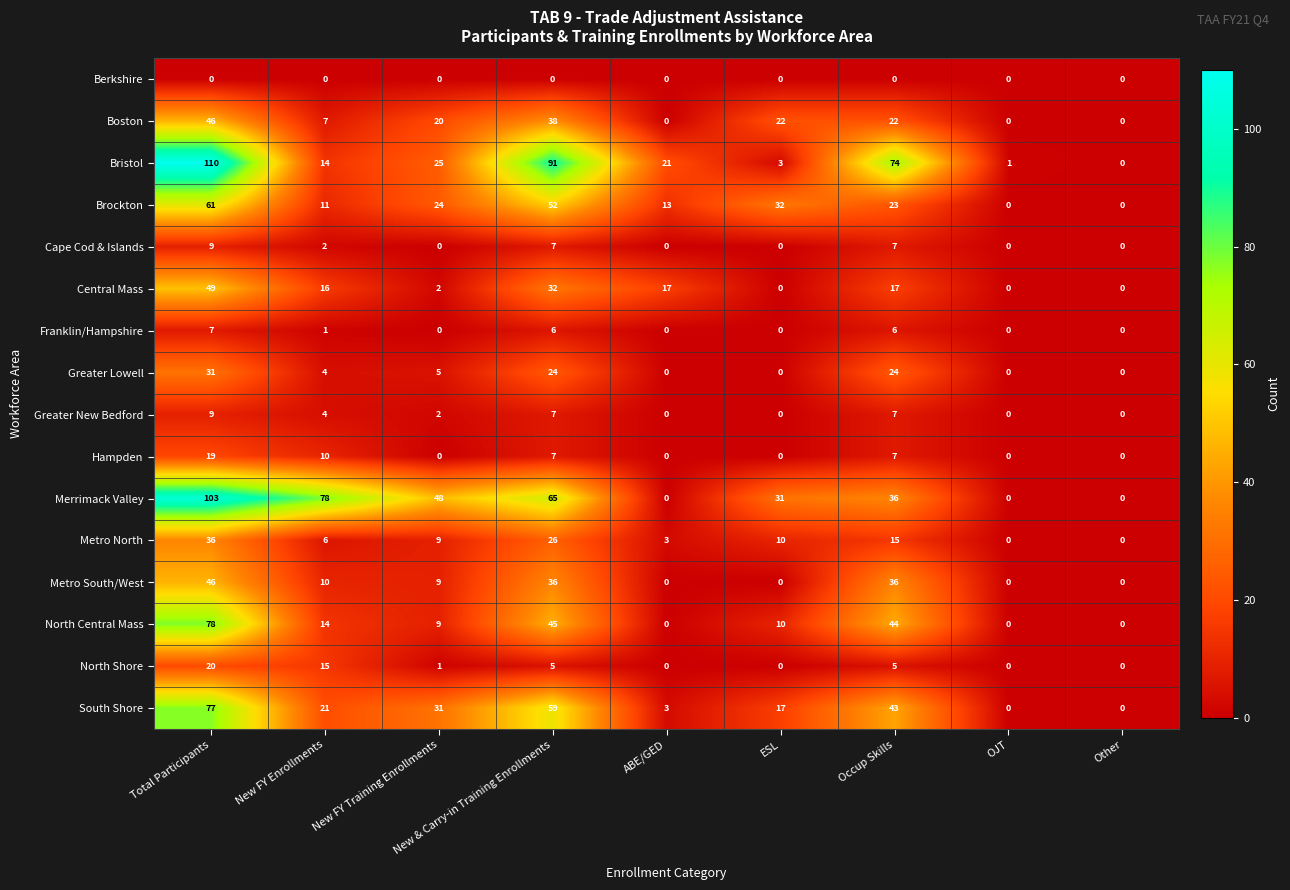

At how many categories does at least one series exceed 29?

6